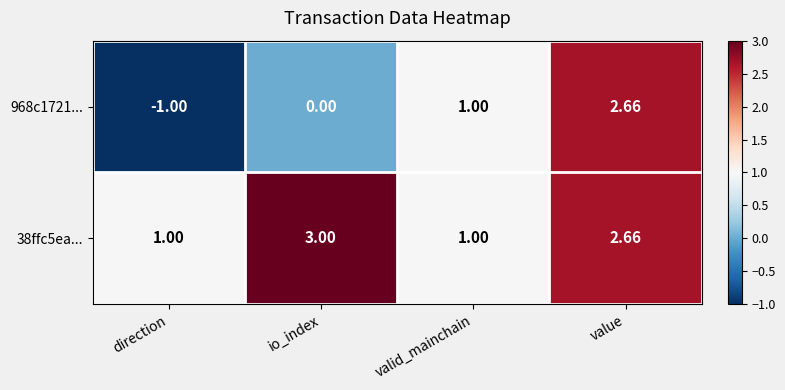

At which category is the sum across all series the highest?

value